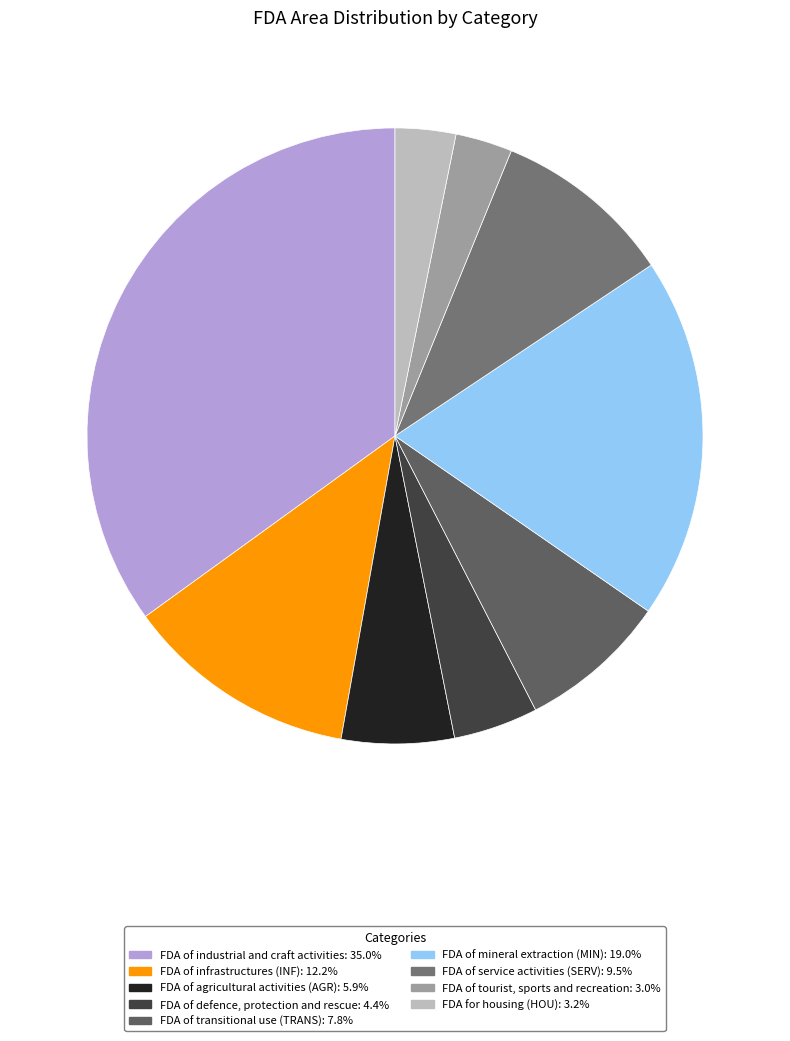

How many slices are in this pie chart?

9